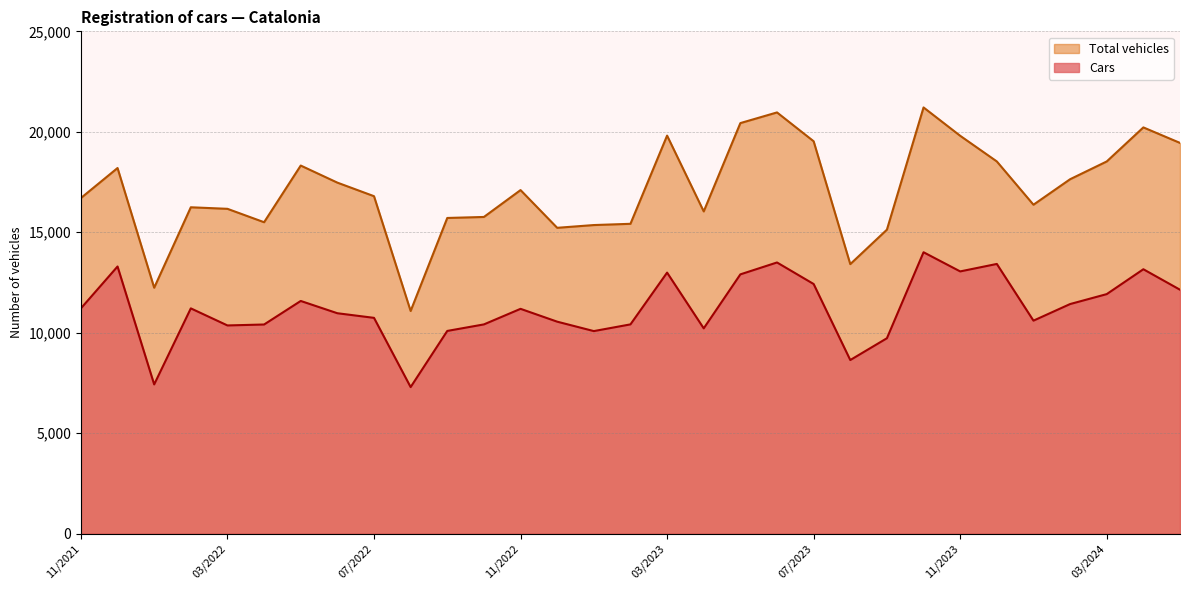

At which category is the sum across all series the highest?

10/2023